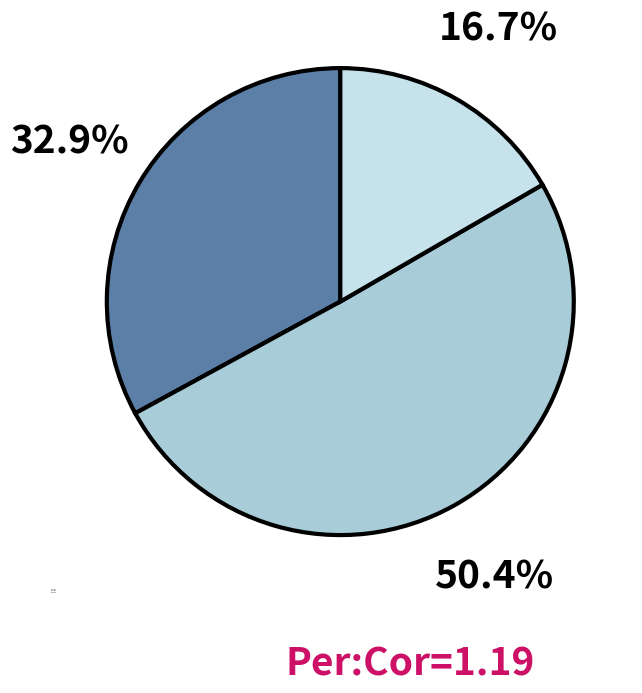

Does Group 1 account for over 50% of the chart?

No